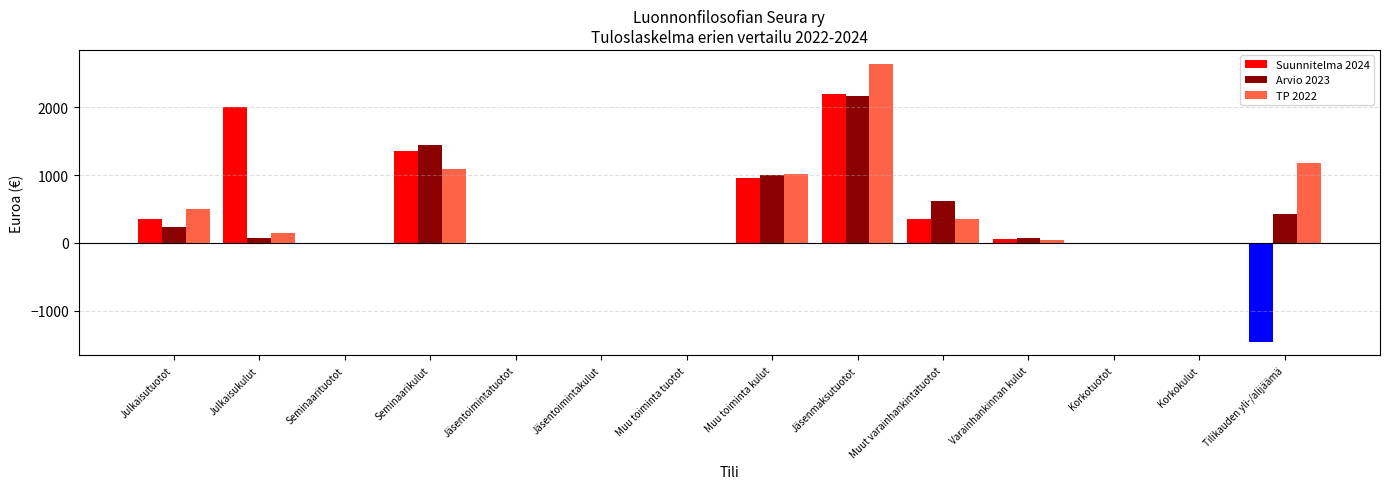

Which category has the highest value in the TP 2022 series?

Jäsenmaksutuotot